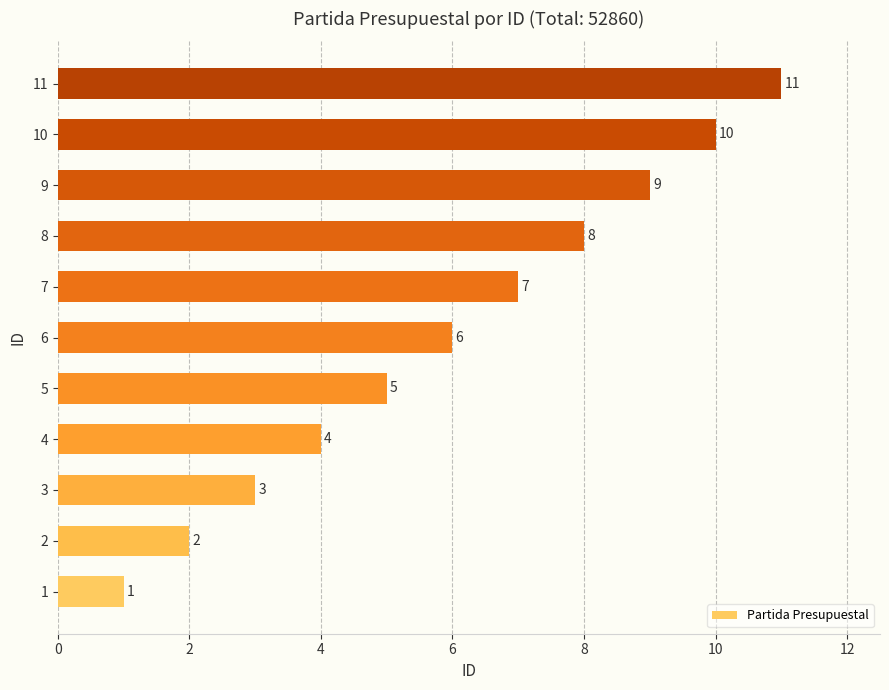

Count the number of data series in this chart.

1